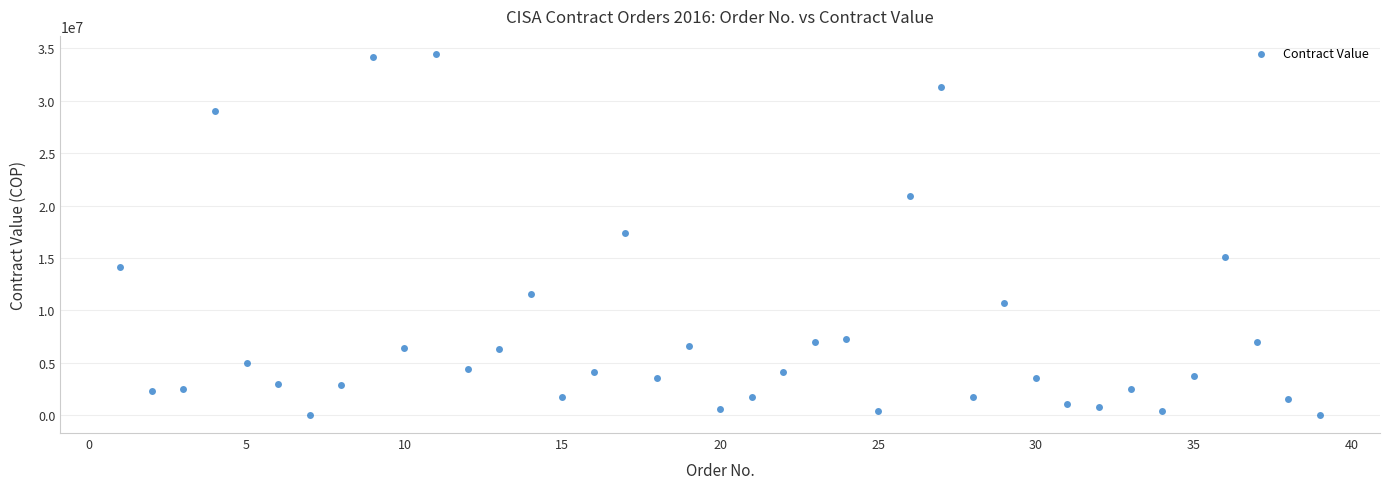

What is the range of Y values (max minus min)?

34468891